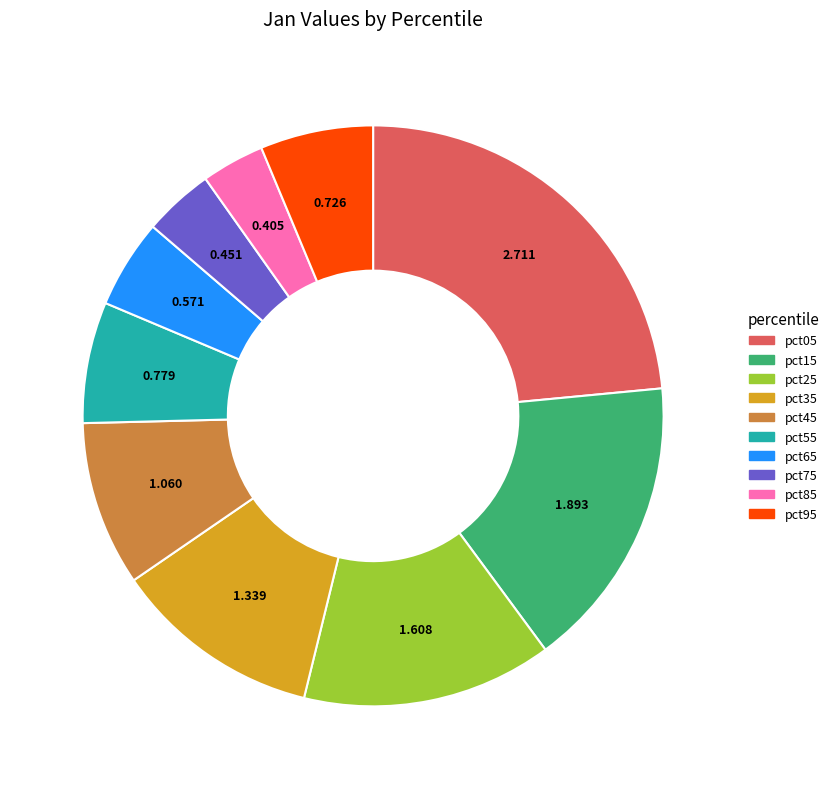

Does pct65 represent more than half of the total?

No